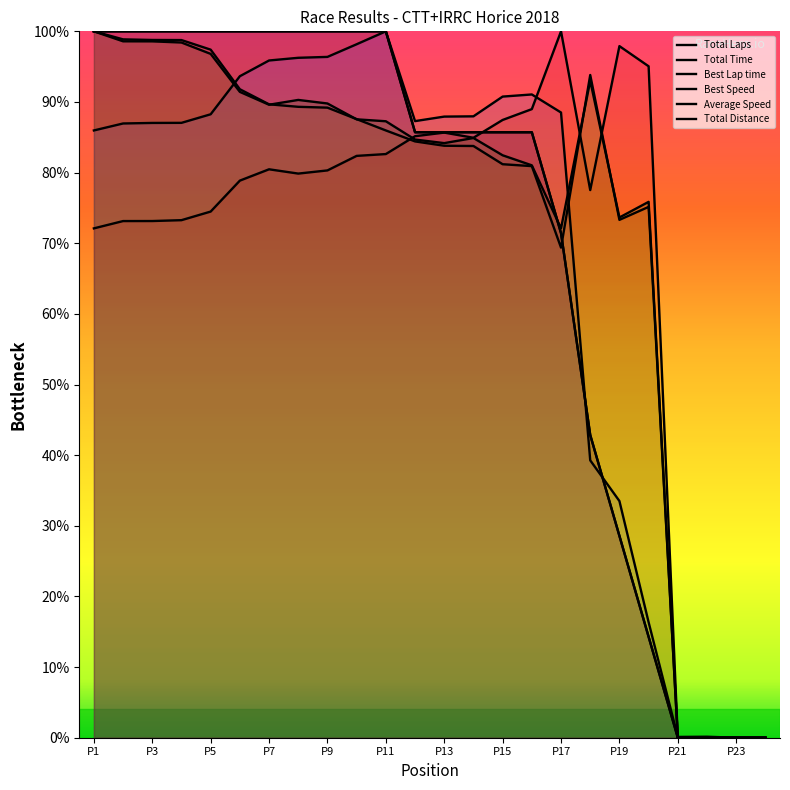

What is the sum of all Best Lap time values?

1653.3